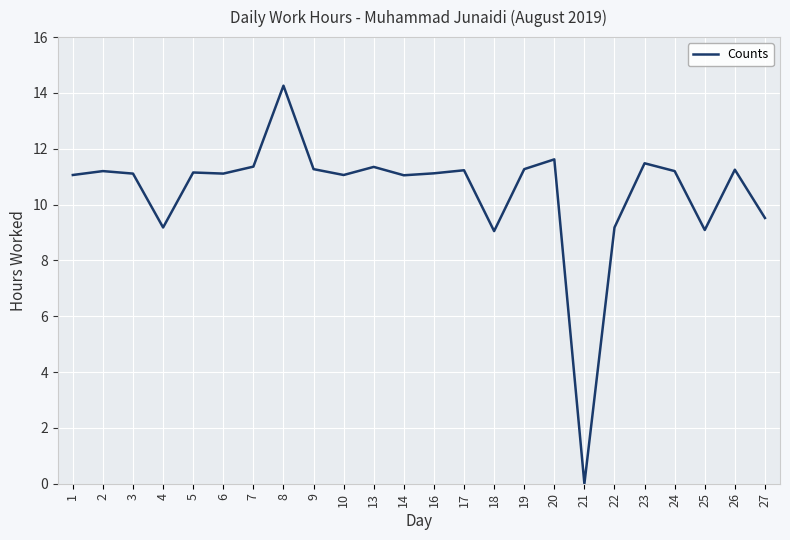

Which has a higher value, 27 or 5?

5